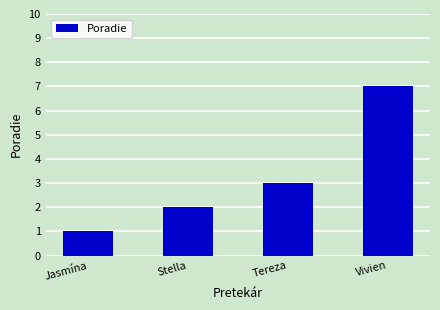

How many bars are there in total?

4